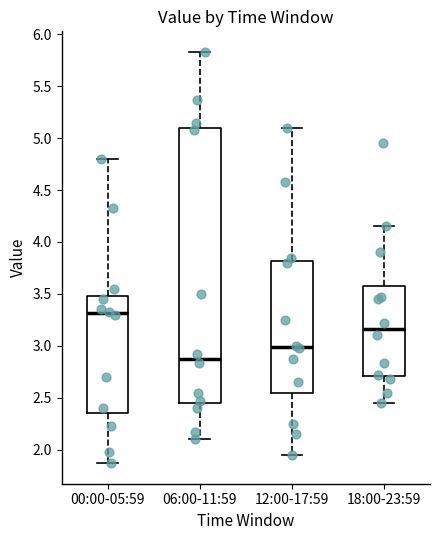

Reading left to right, read every box against the y-axis: the position of its median line, the range the box covers, and the ends of its whiskers. The values are not printed on the chart, so give them approximately, as read against the axis.

00:00-05:59: median 3.30, box 2.35 to 3.50, whiskers 1.85 to 4.80
06:00-11:59: median 2.90, box 2.45 to 5.10, whiskers 2.10 to 5.85
12:00-17:59: median 3.00, box 2.55 to 3.80, whiskers 1.95 to 5.10
18:00-23:59: median 3.15, box 2.70 to 3.60, whiskers 2.45 to 4.15